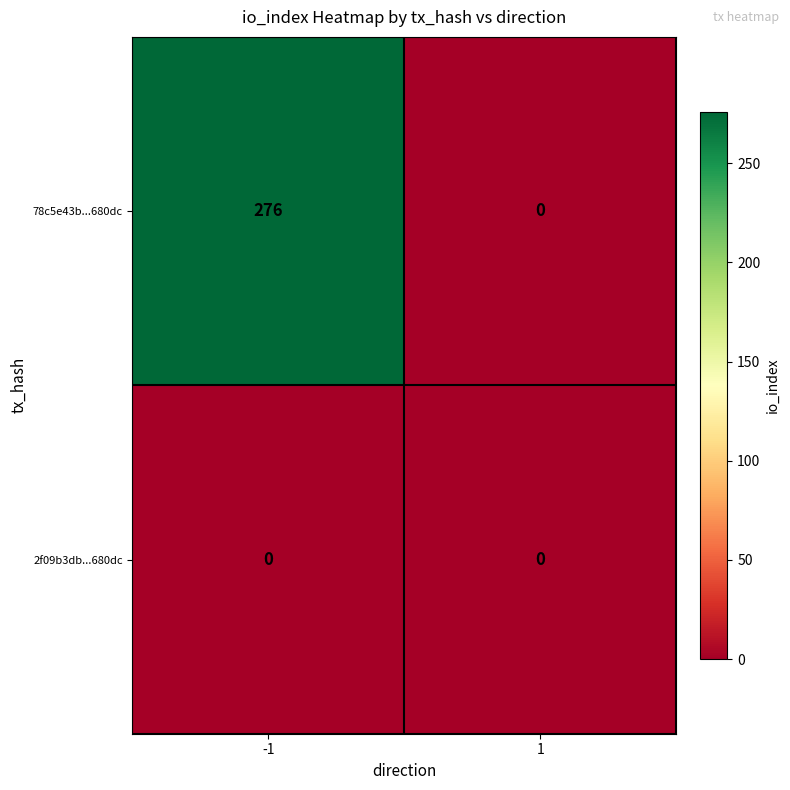

How many distinct data groups are displayed?

2